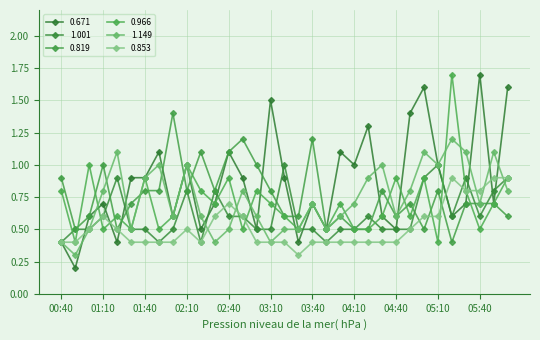

In 1.149, how many points are lower than both neighbors (excluding endpoints)?

9